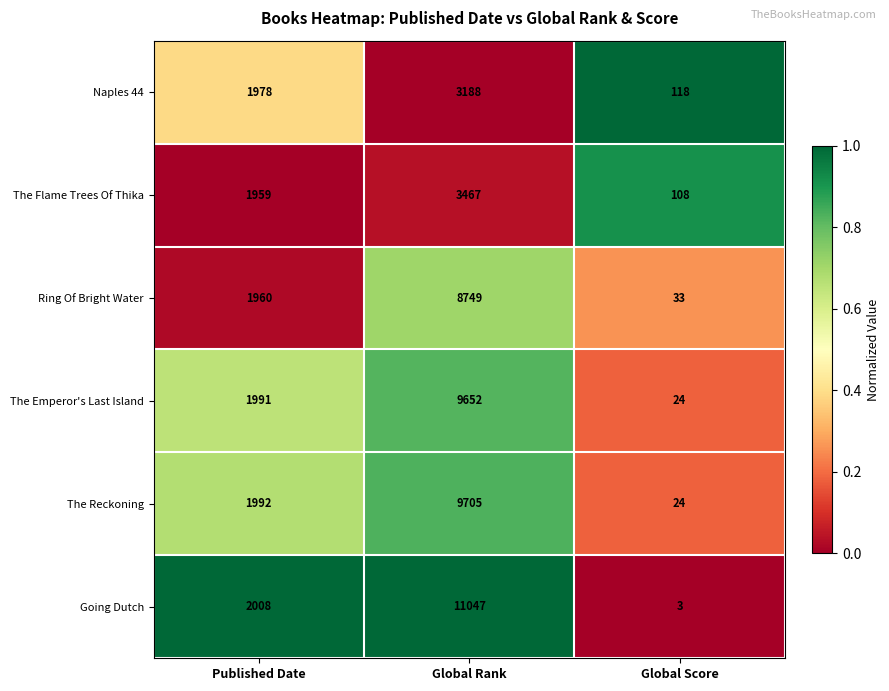

How many categories are shown in the chart?

3